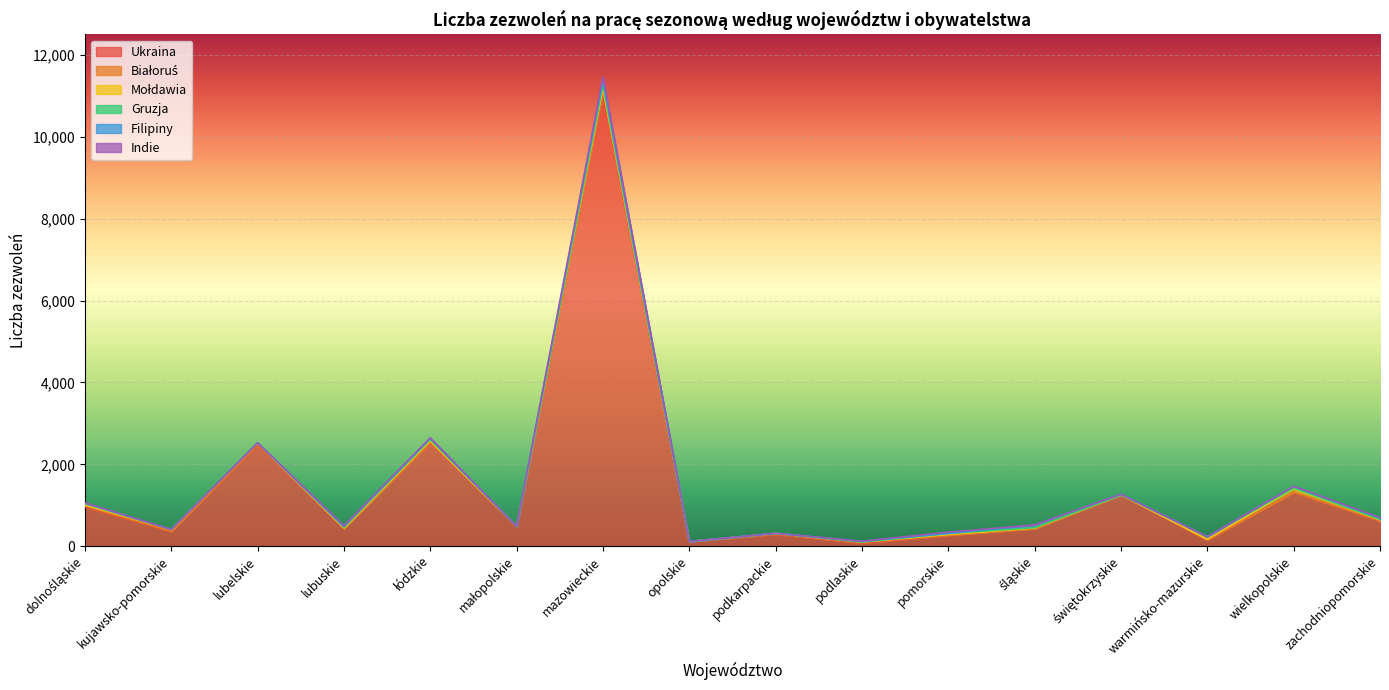

How many distinct data groups are displayed?

6